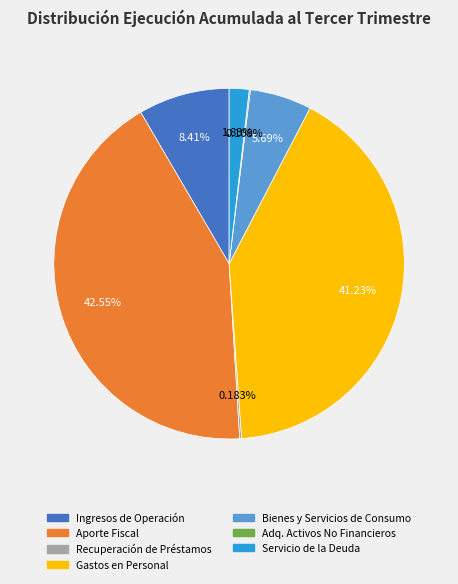

Is there a majority slice in this chart?

No